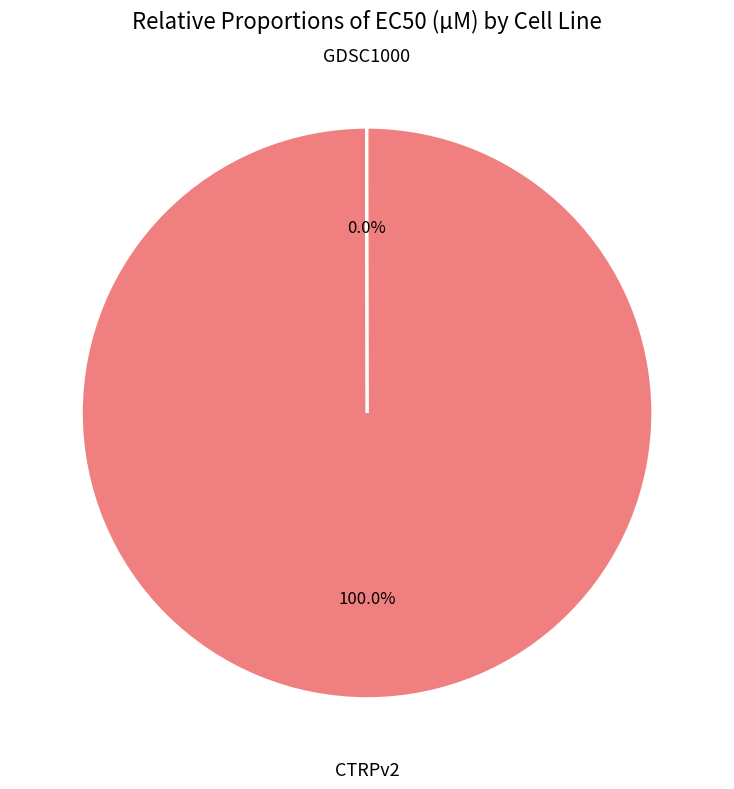

Does any single category account for the majority?

Yes